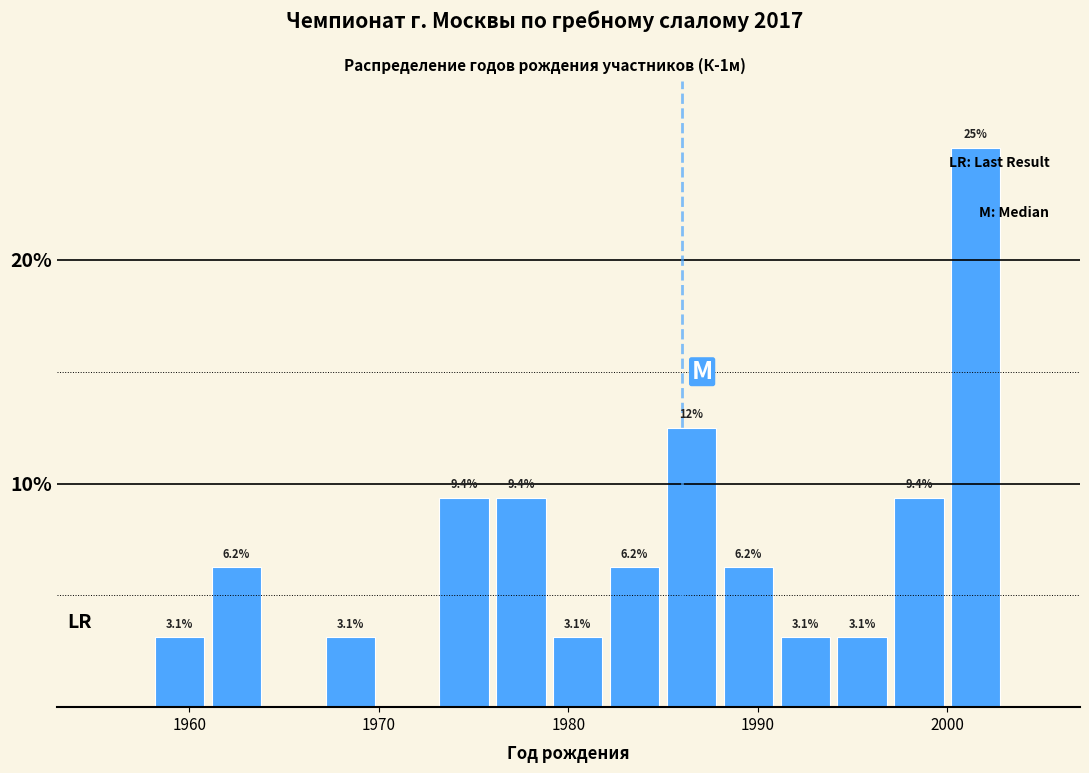

Read against the x-axis, roughly where is the centre of the tallest bar?

2002